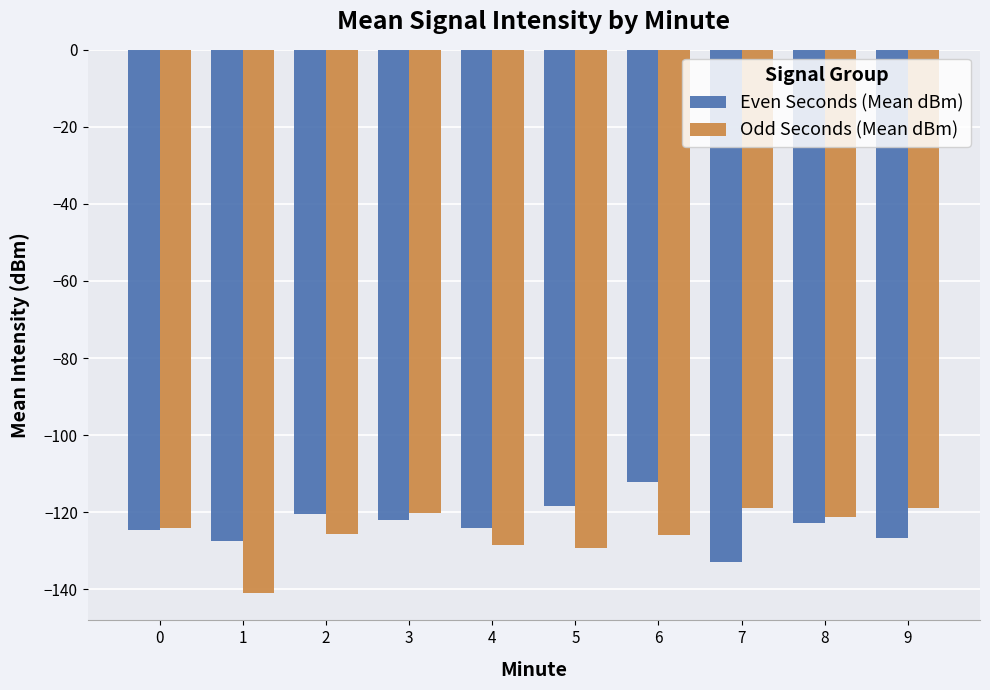

Which category has the highest value in the Even Seconds (Mean dBm) series?

6